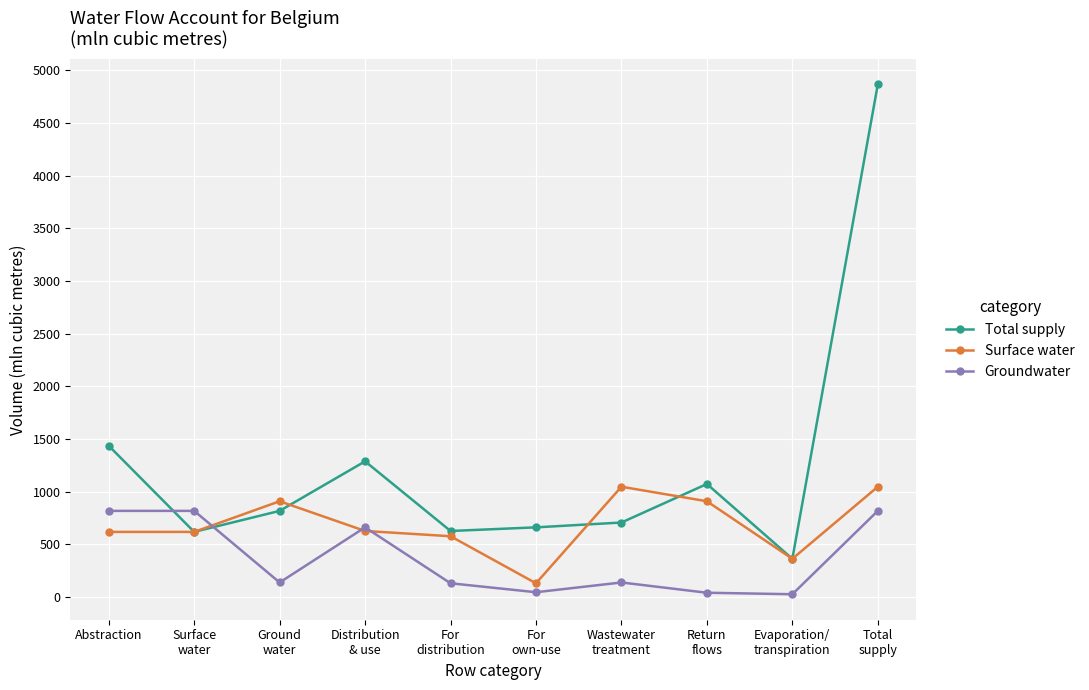

Does the chart display data point markers on the line(s)?

Yes